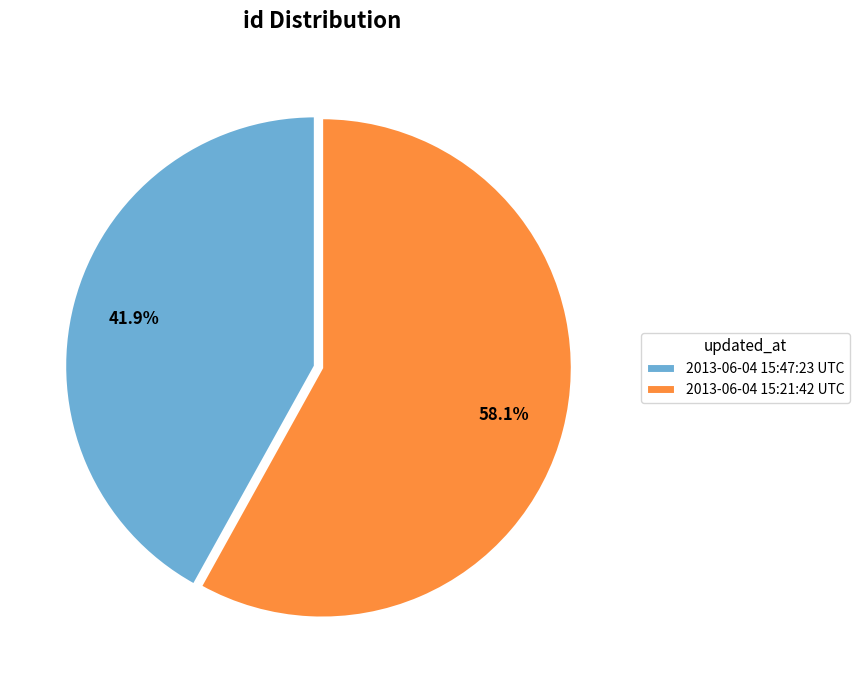

True or false: 2013-06-04 15:21:42 UTC accounts for 66% of the total.

False